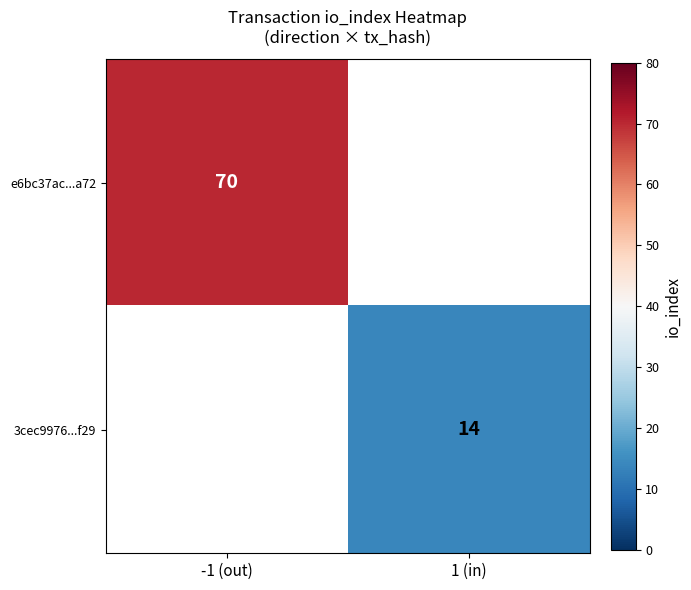

True or false: 3cec9976...f29 has a value of 5 at 1 (in).

False